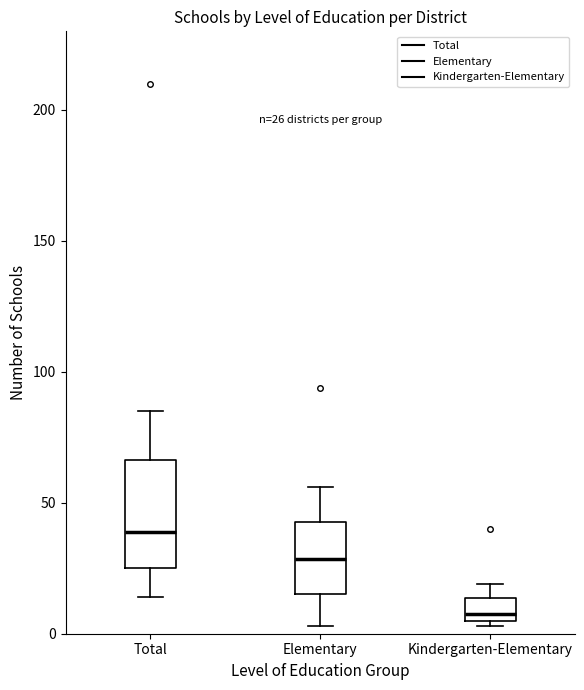

Which box is the tallest, from its lower edge to its upper edge?

Total